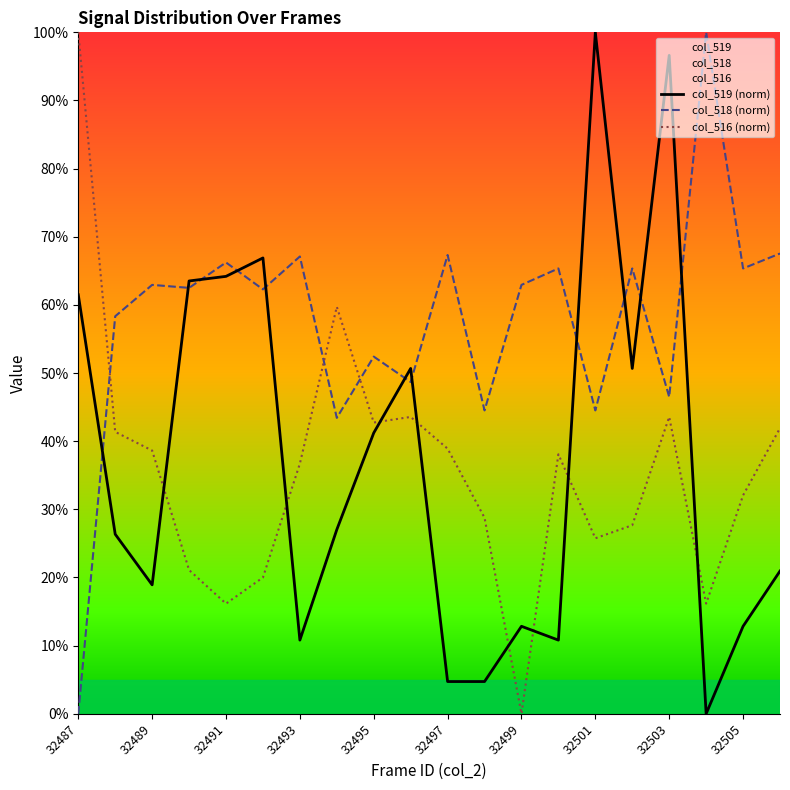

What is the value of the col_519 (norm) point at the 15th from the left?

100.0